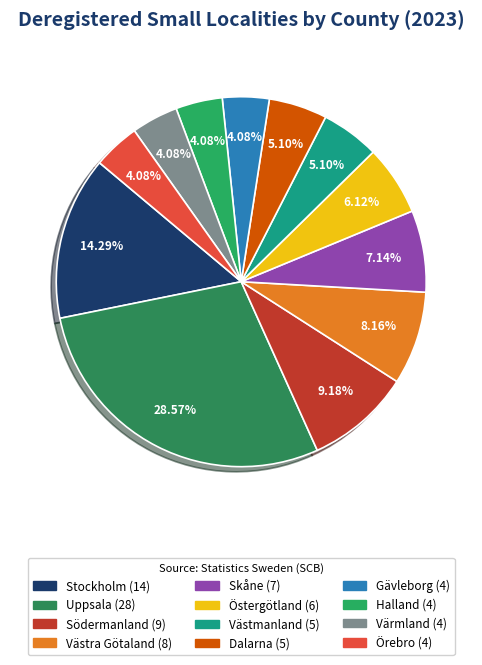

Is there any slice that represents more than half of the pie?

No